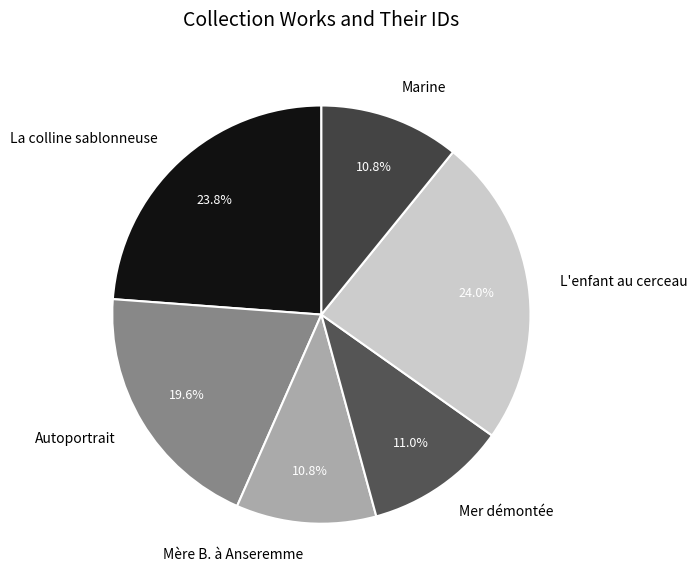

Do Mère B. à Anseremme and Mer démontée together represent more than half of the pie?

No